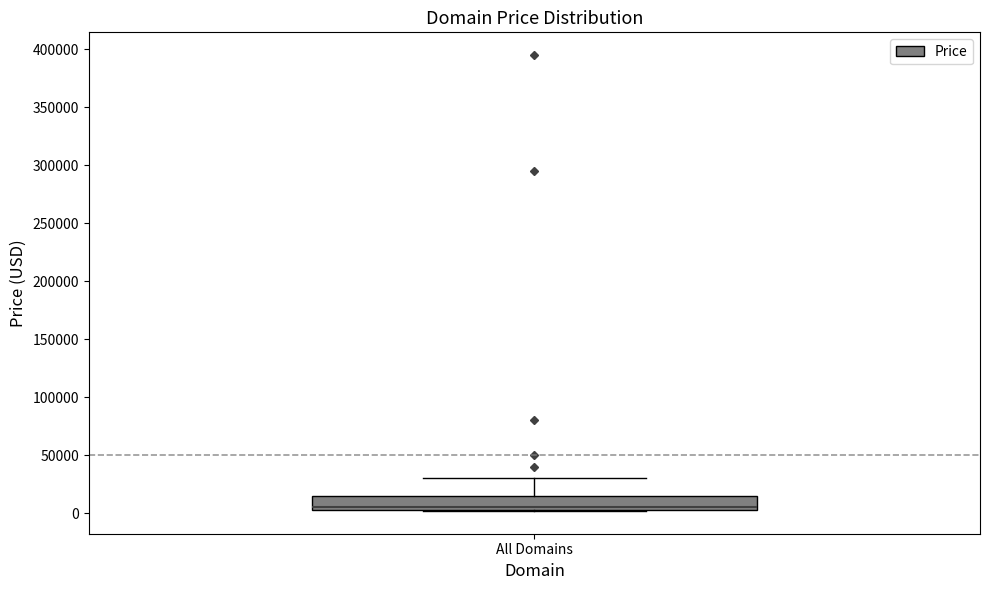

Read this box plot against the y-axis: the position of the median line, the range covered by the box, and the ends of both whiskers. The values are not printed on the chart, so give them approximately, as read against the axis.

median 5000 (just above the box's lower edge), box 5000 to 15000, whiskers 0 to 30000